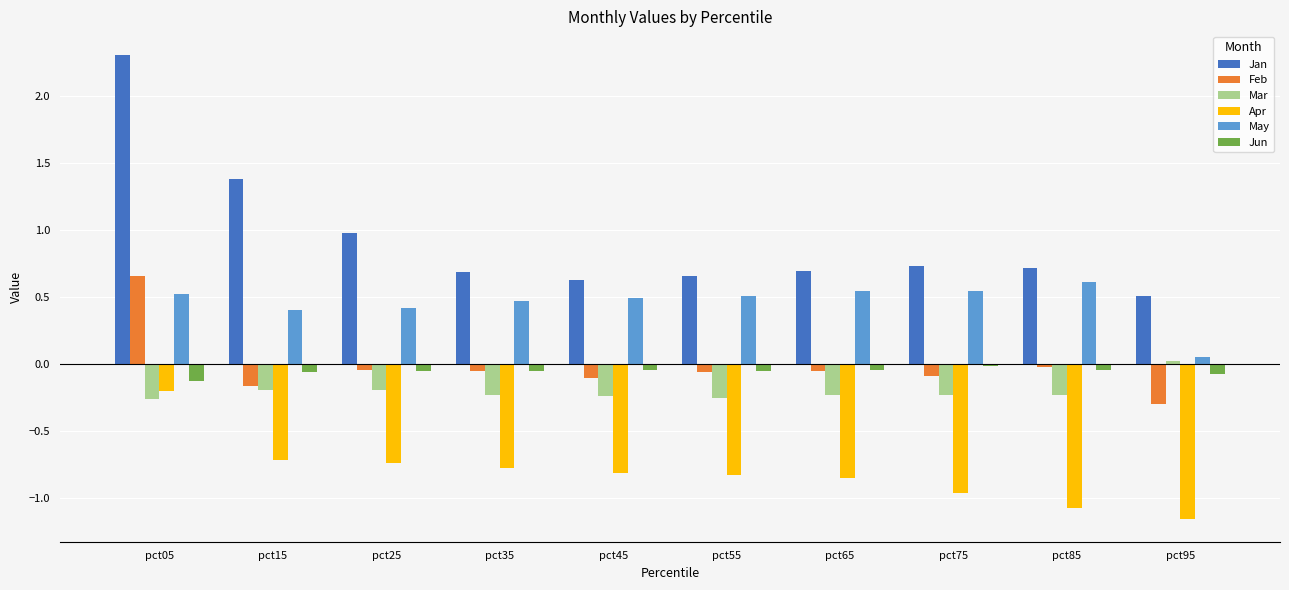

What is the difference between the maximum and minimum values in the Jan series?

1.8